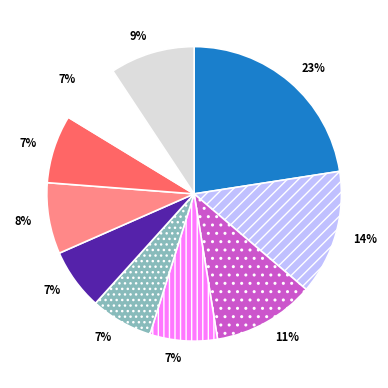

To the nearest percent, what is the difference between the largest and smallest slice percentages?

16%